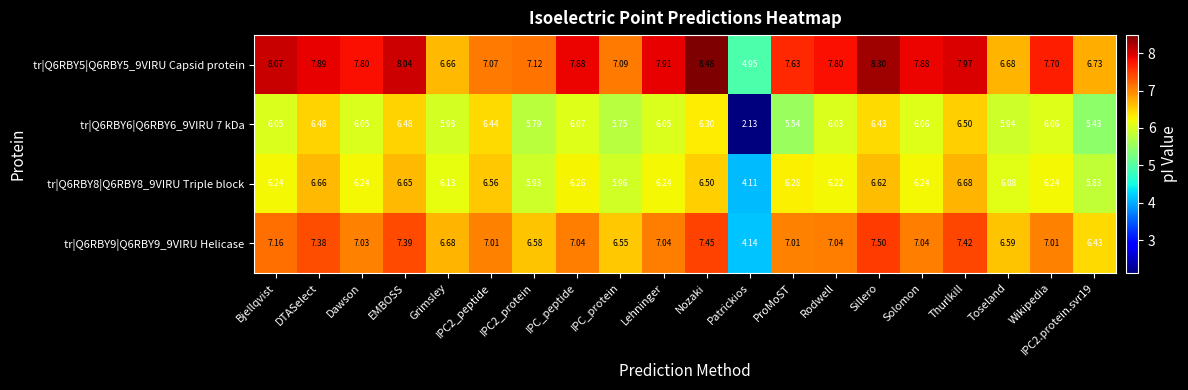

Which series has the largest range (max minus min)?

tr|Q6RBY6|Q6RBY6_9VIRU 7 kDa